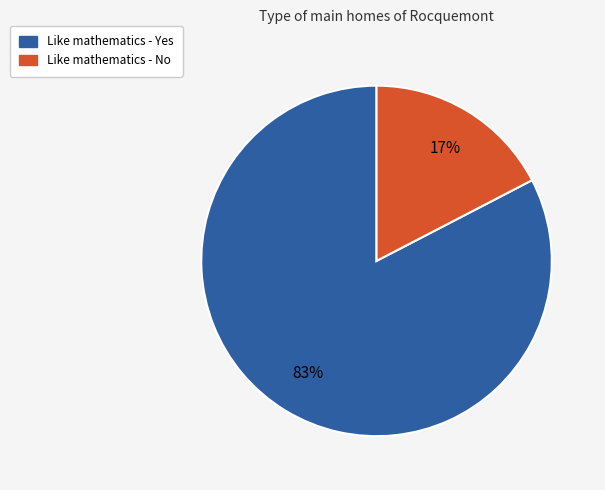

Count the number of slices in the pie.

2